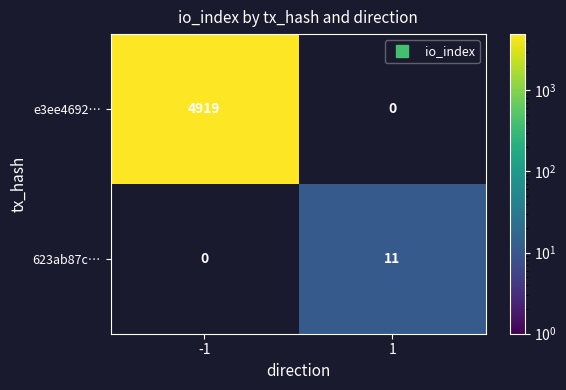

What is the smallest value displayed?

11.0